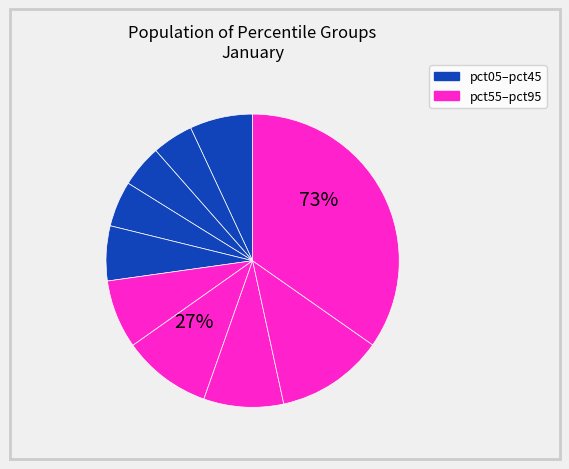

Does pct65 represent more than half of the total?

No